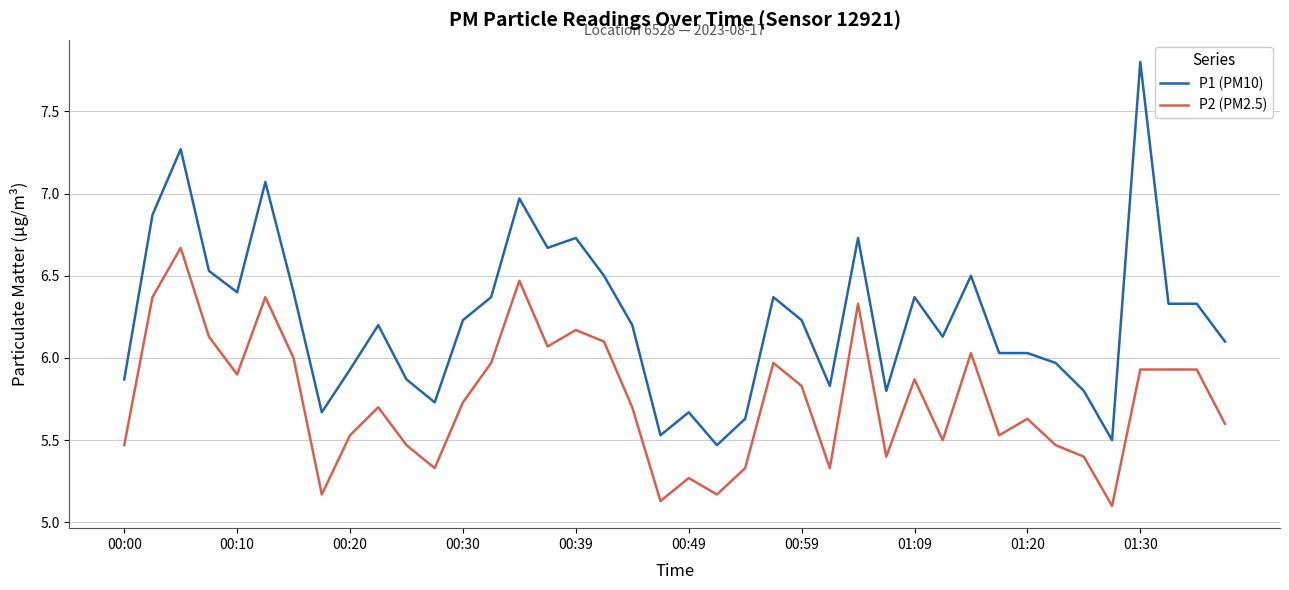

List the series in order of their overall mean, highest first.

P1 (PM10), P2 (PM2.5)